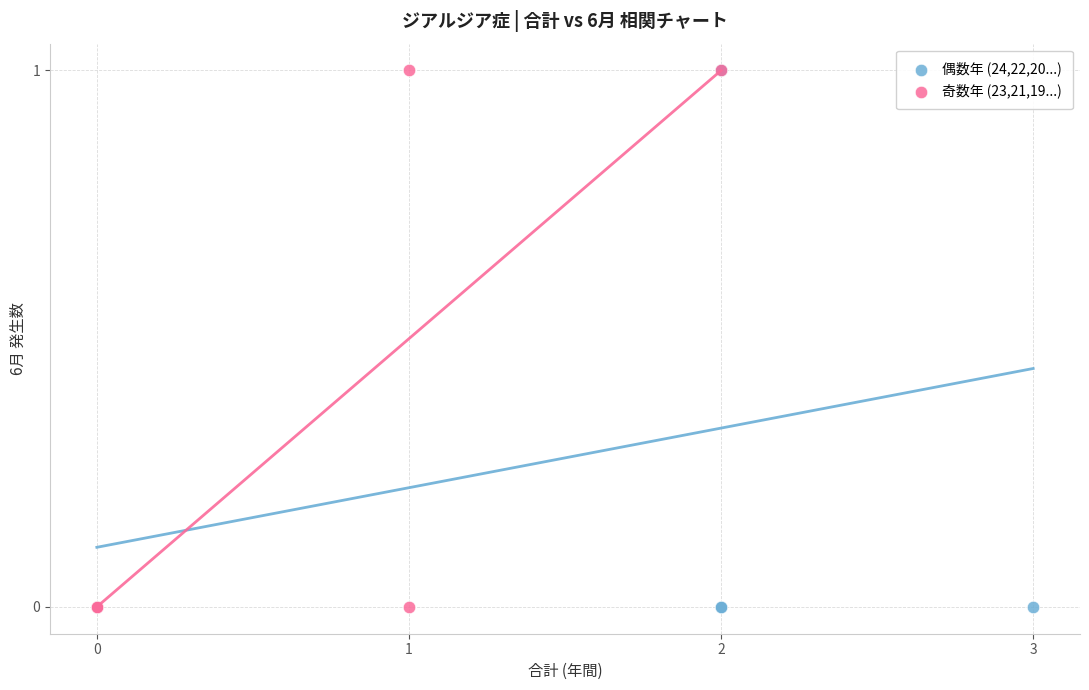

What are all the series names shown in the legend?

偶数年 (24,22,20...), 奇数年 (23,21,19...)